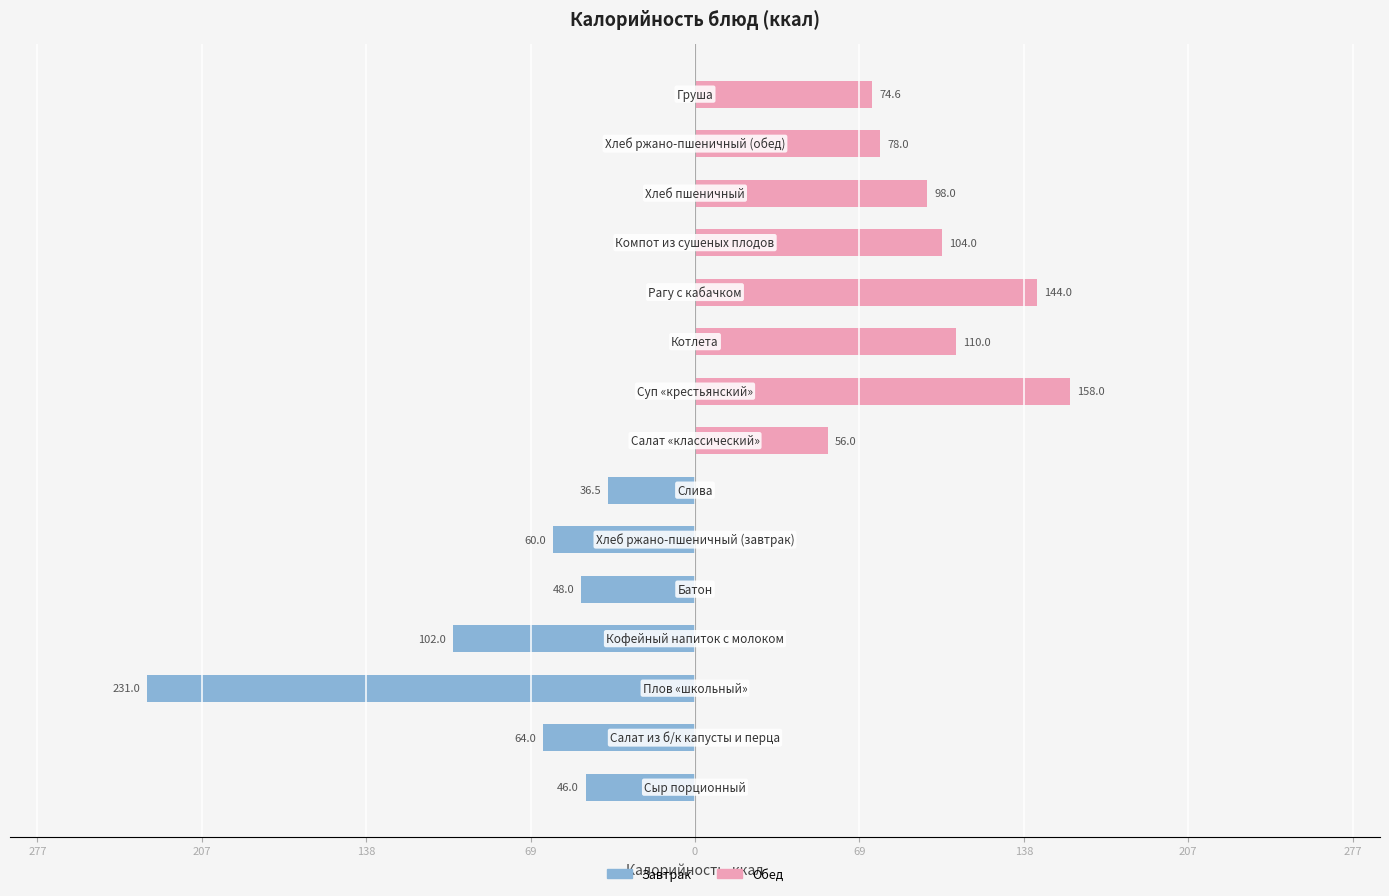

Which series changed the most between 277 and 14?

Обед